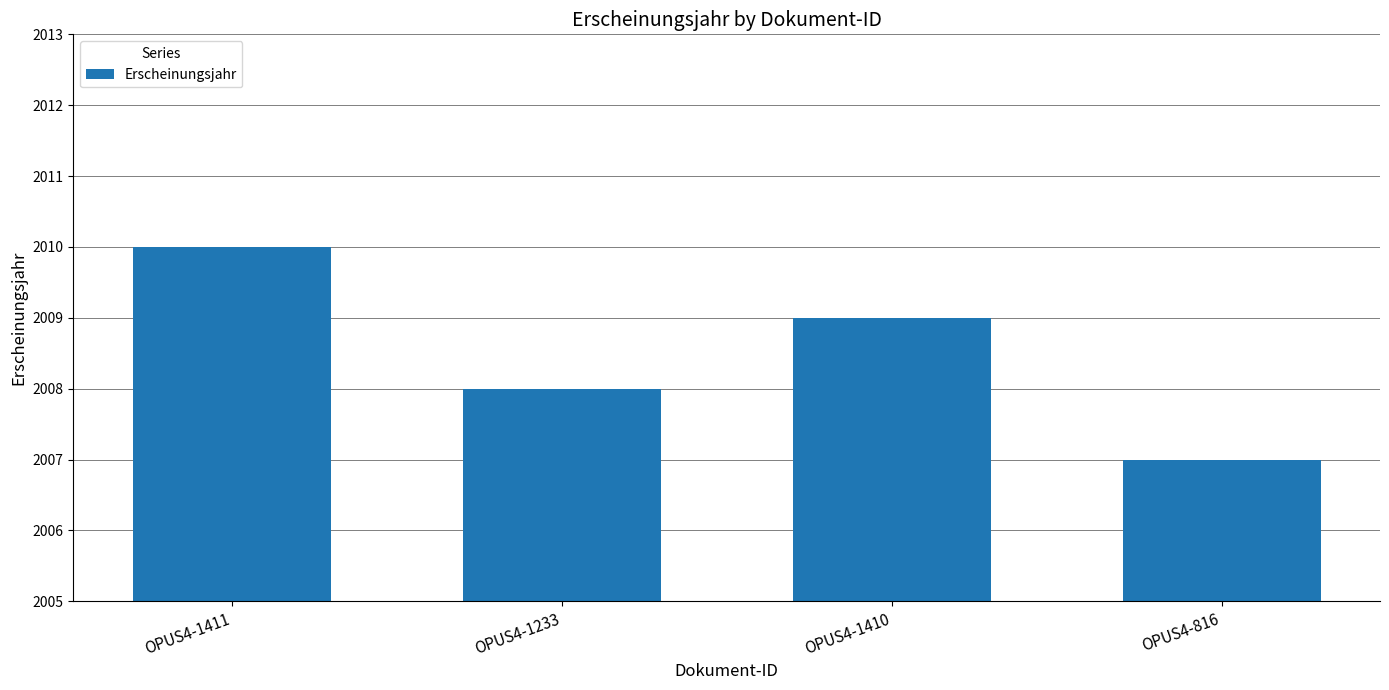

Does the chart contain any negative values?

No